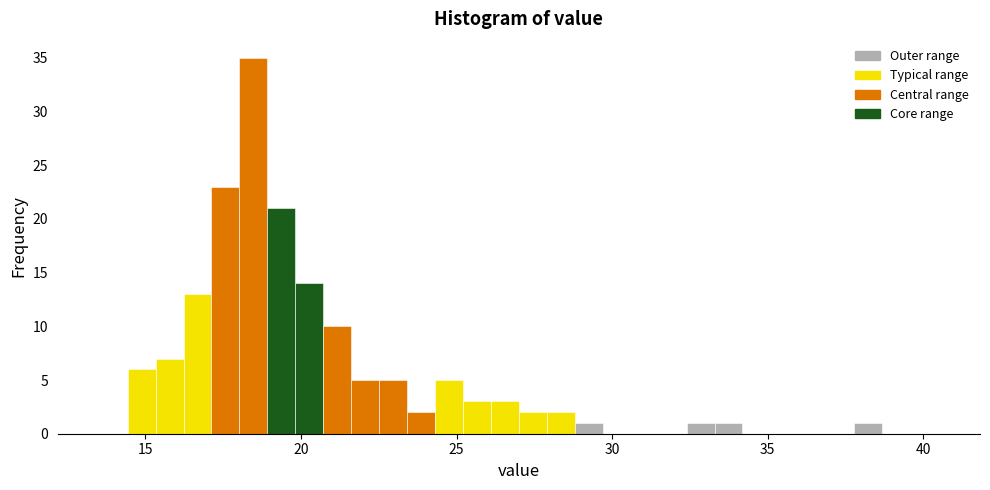

Read against the x-axis, roughly where is the centre of the tallest bar?

18.5